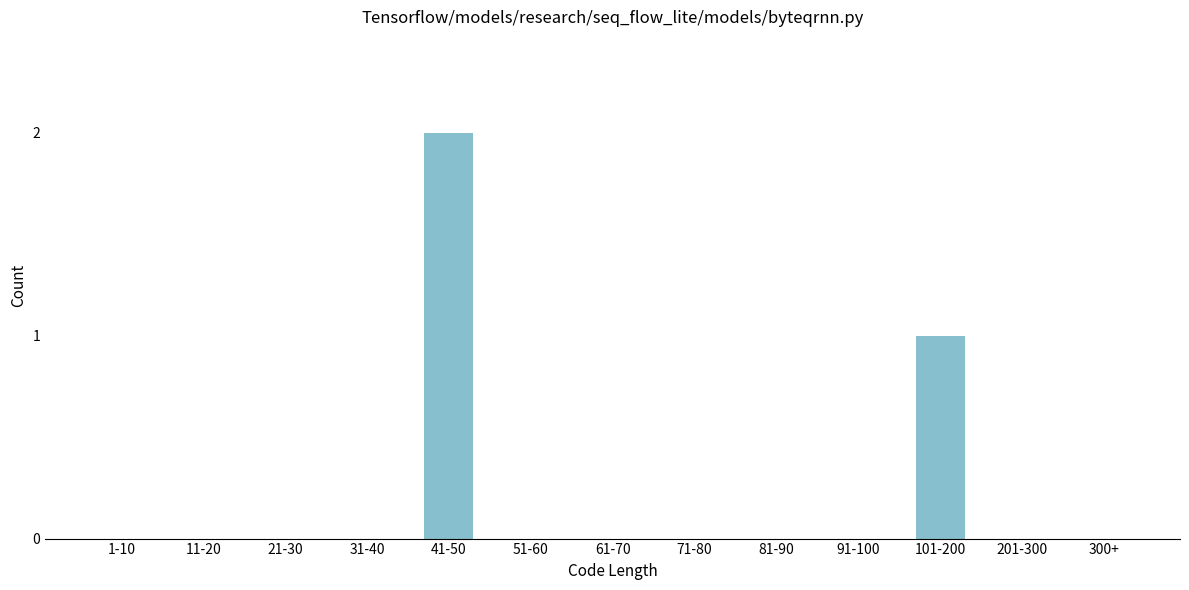

Reading left to right, what are all the values shown in this chart?

1-10=0	11-20=0	21-30=0	31-40=0	41-50=2	51-60=0	61-70=0	71-80=0	81-90=0	91-100=0	101-200=1	201-300=0	300+=0